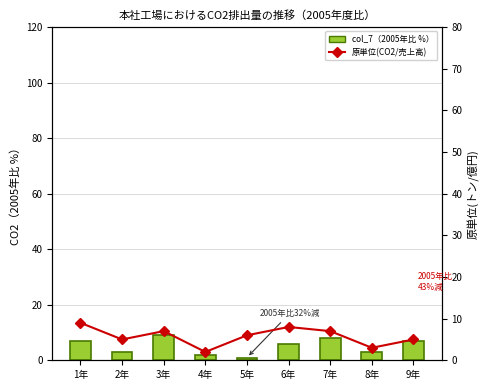

What is the total value across all series at 9年?

12